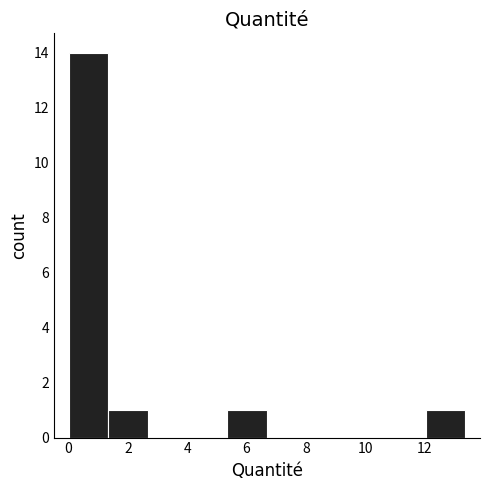

Reading left to right, transcribe this chart: for each bar, give the range it covers on the x-axis and its height. Neither the bar edges nor the heights are printed on the chart, so give them approximately, as read against the axes.

0.0 to 1.4: 14
1.4 to 2.6: 1
2.6 to 4.0: 0
4.0 to 5.4: 0
5.4 to 6.6: 1
6.6 to 8.0: 0
8.0 to 9.4: 0
9.4 to 10.6: 0
10.6 to 12.0: 0
12.0 to 13.4: 1